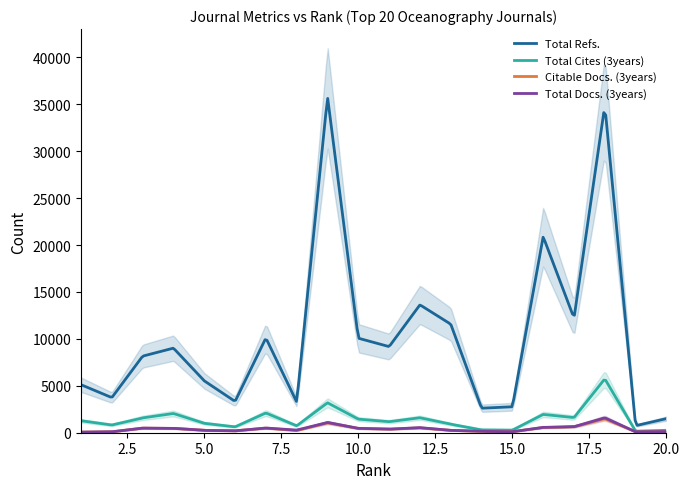

How many data points in Total Docs. (3years) are above 379?

9